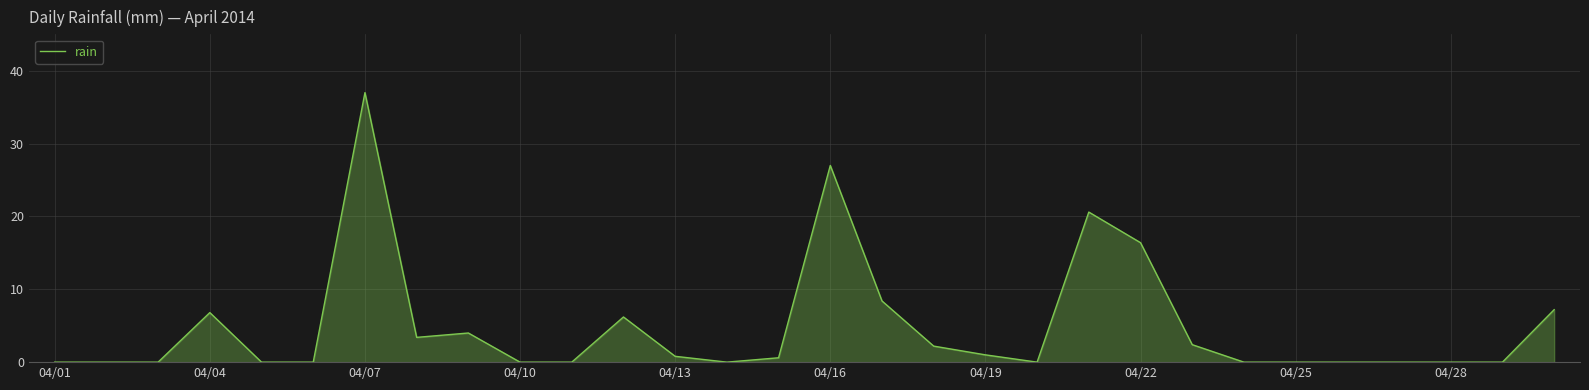

What is the greatest value displayed?

37.0